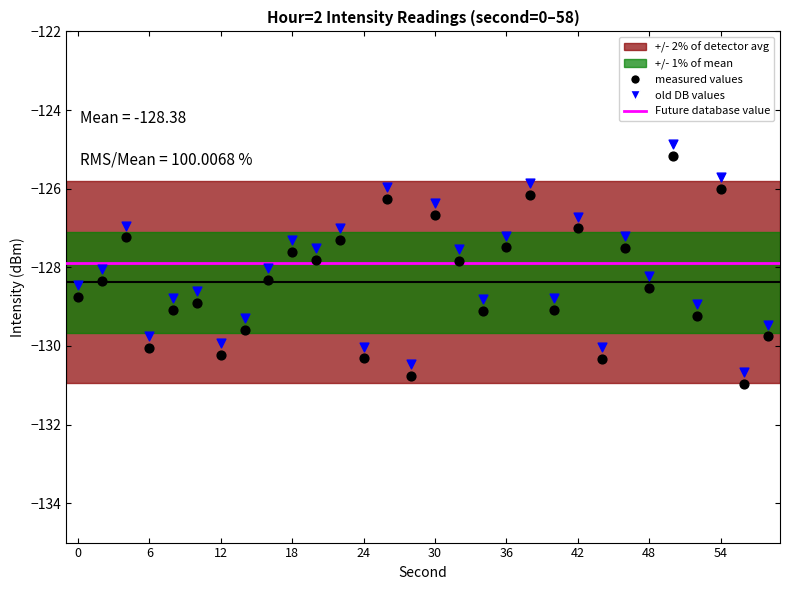

Across all data points, what is the range of Y values (max minus min)?

6.1